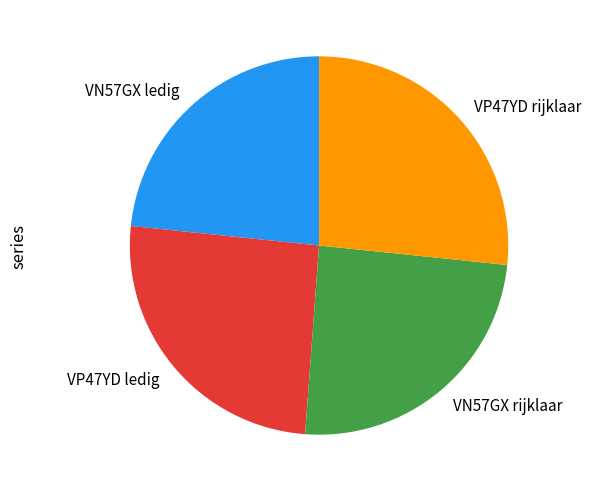

Which category has the smallest portion of the pie?

VN57GX ledig